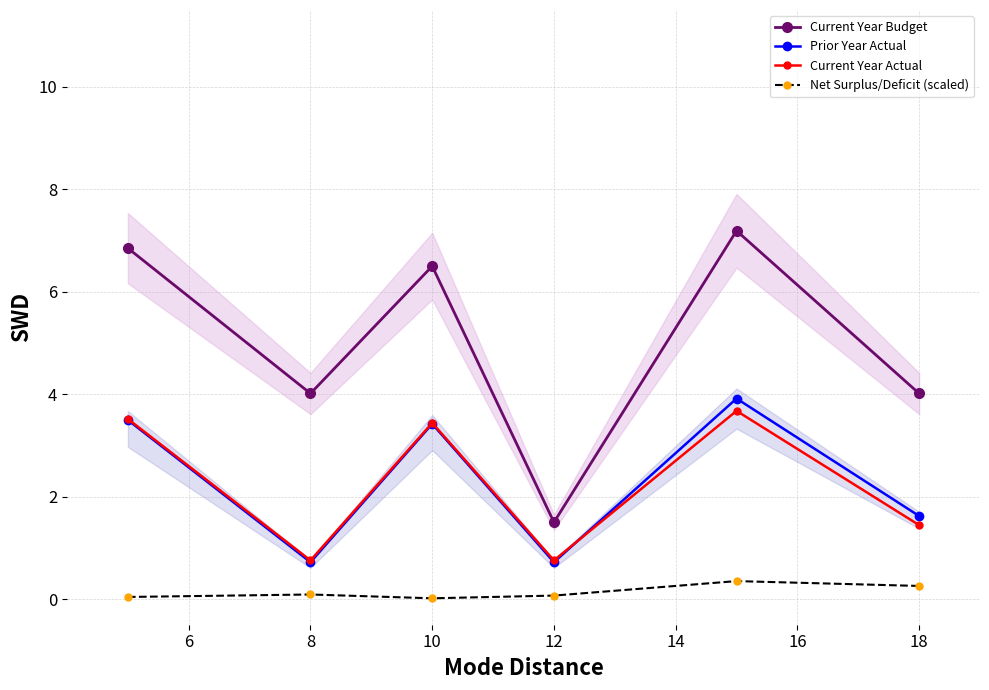

Which series ends up on top after the final intersection of Prior Year Actual and Current Year Actual?

Prior Year Actual